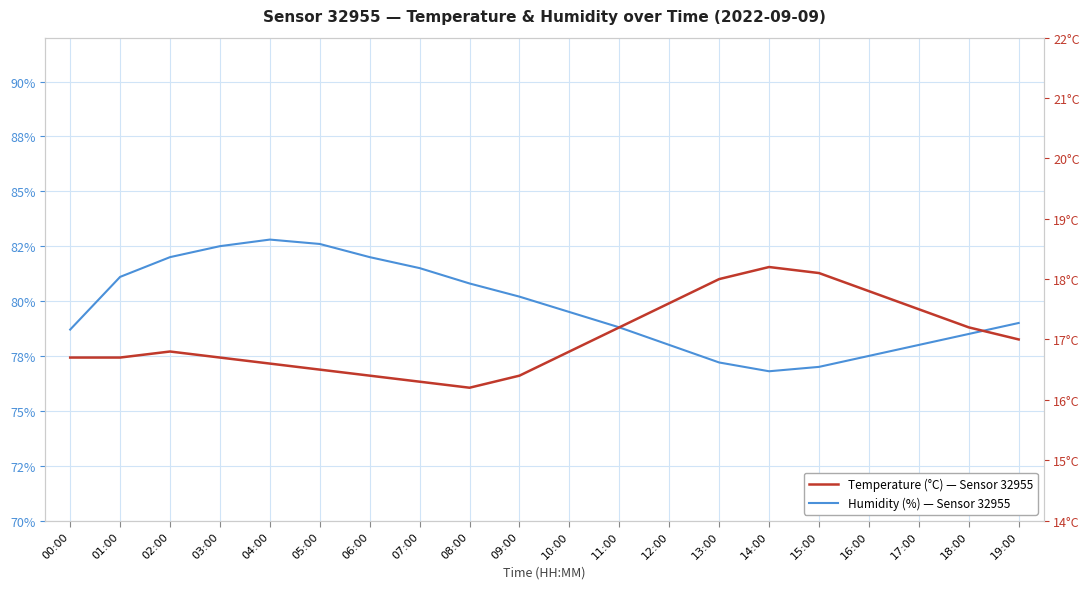

At how many categories does at least one series exceed 71?

20